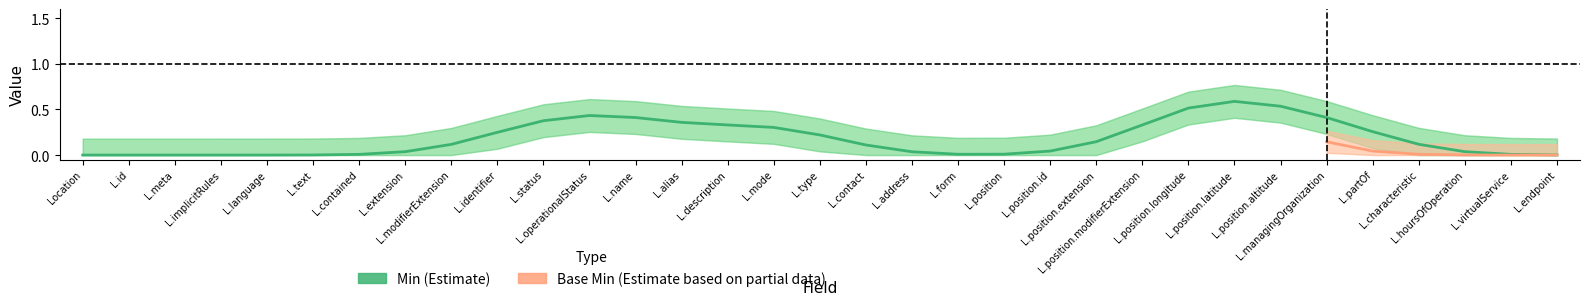

How many data points in Base Min are above 0?

2